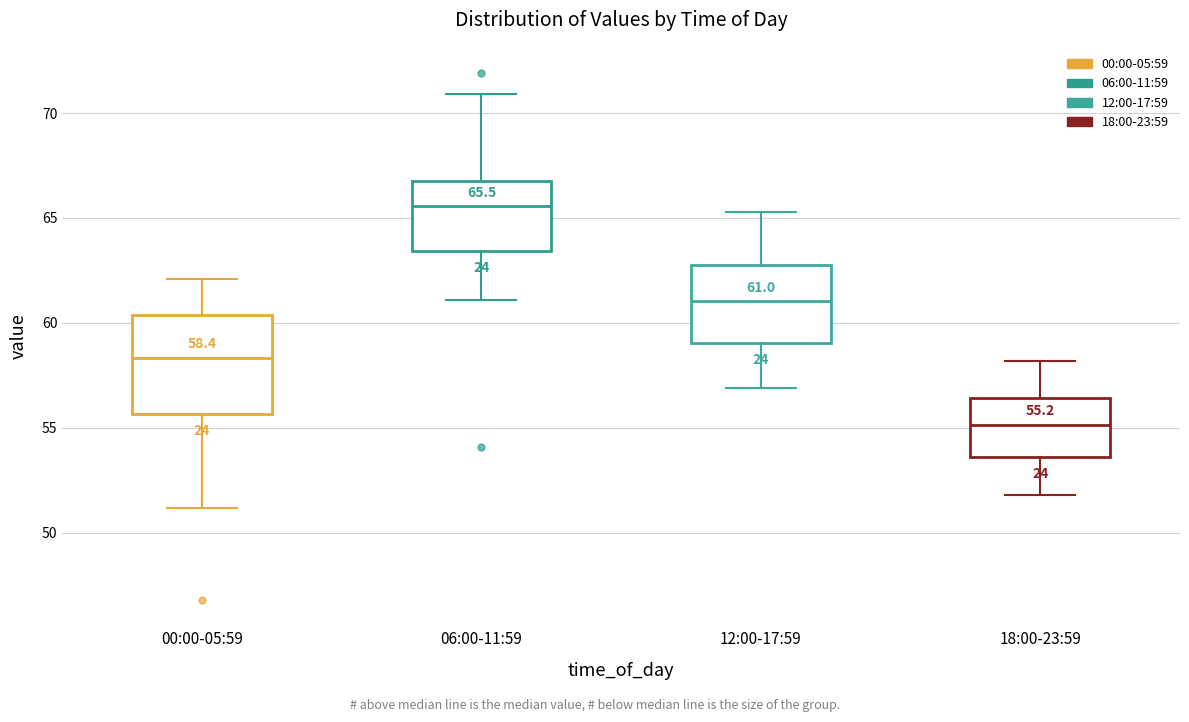

Which box's median line is the lowest?

18:00-23:59